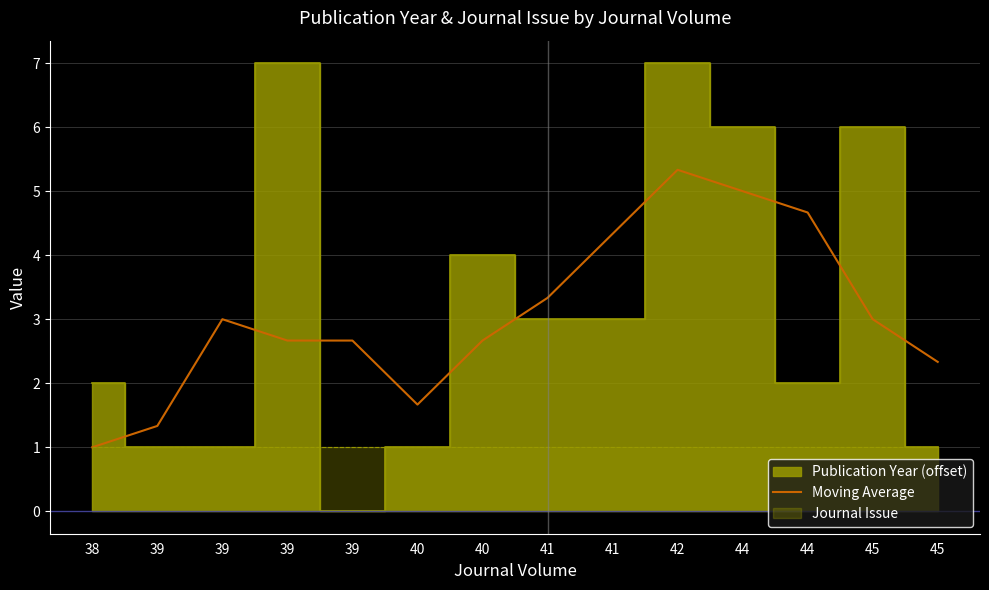

Where is the first local minimum?

40